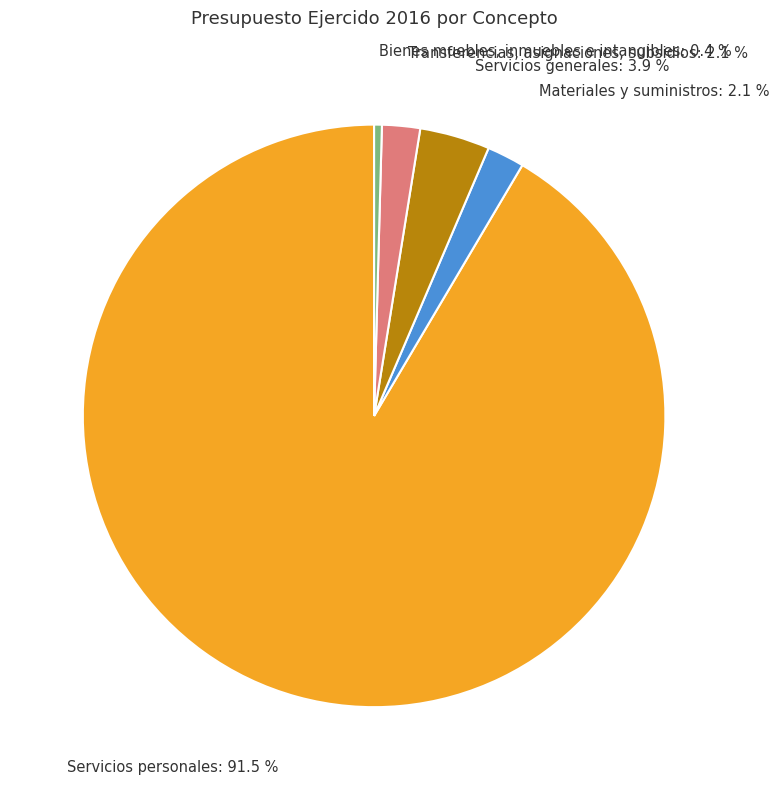

Which category has the smallest portion of the pie?

Bienes muebles, inmuebles e intangibles